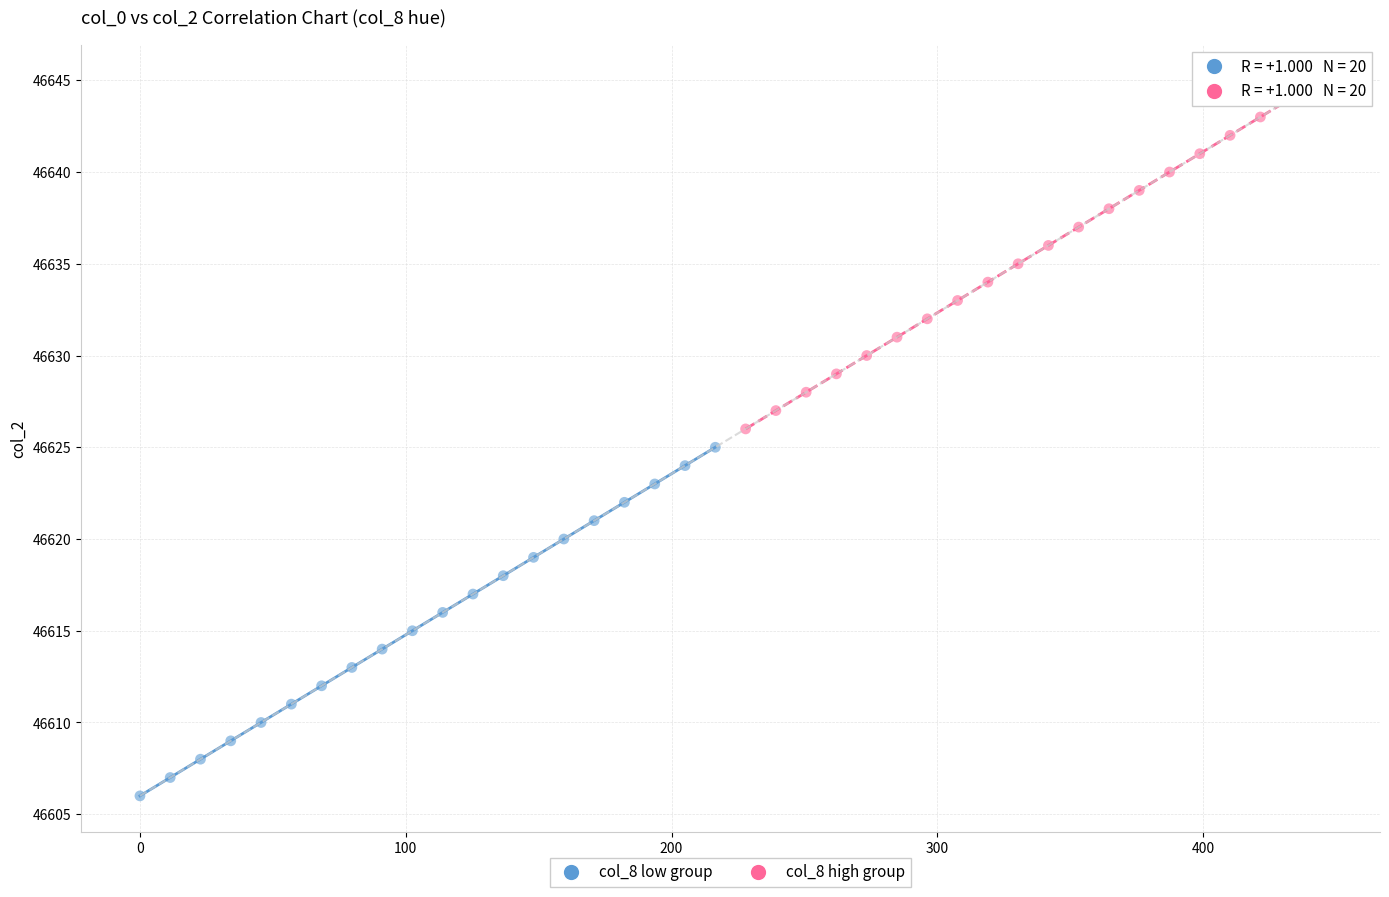

Which series reaches the minimum Y coordinate?

col_8 low group